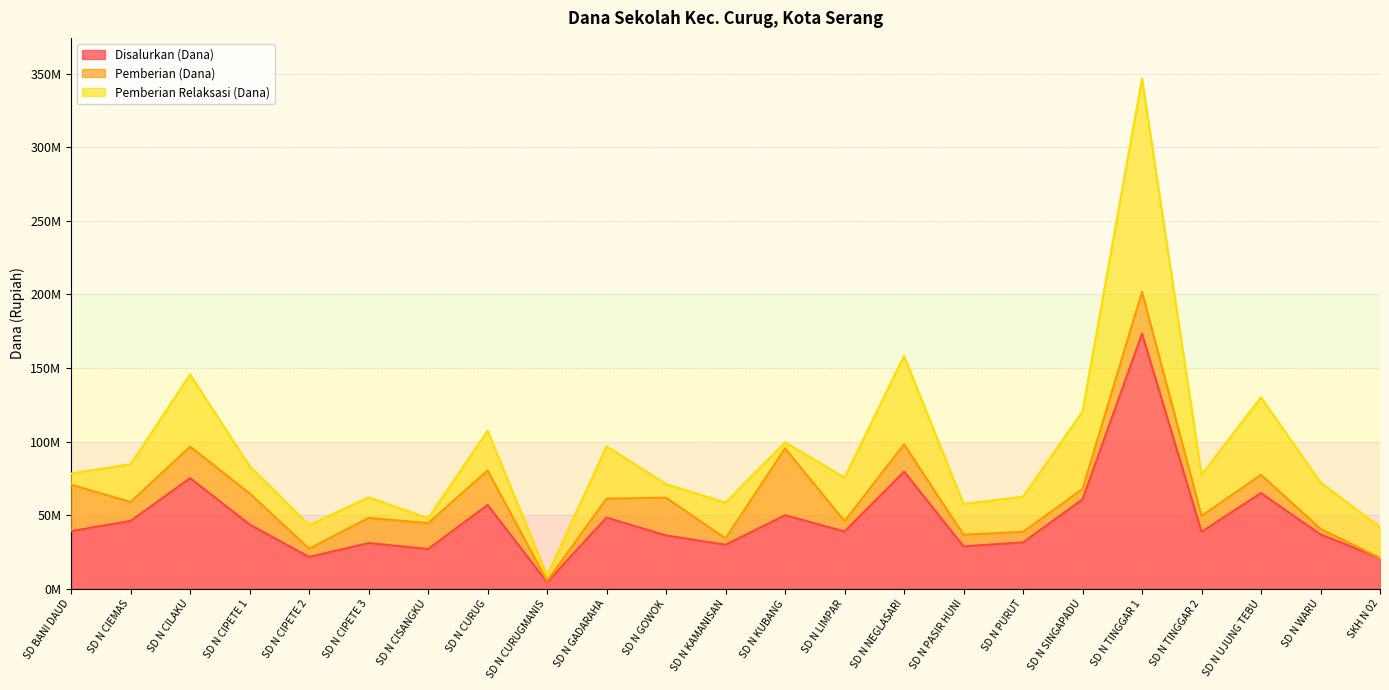

Reading left to right, transcribe all the data shown in this chart.

Disalurkan (Dana): SD BANI DAUD=39150000	SD N CIEMAS=46125000	SD N CILAKU=75150000	SD N CIPETE 1=43650000	SD N CIPETE 2=21600000	SD N CIPETE 3=31050000	SD N CISANGKU=27000000	SD N CURUG=56925000	SD N CURUGMANIS=4500000	SD N GADARAHA=48375000	SD N GOWOK=36225000	SD N KAMANISAN=29925000	SD N KUBANG=49950000	SD N LIMPAR=38925000	SD N NEGLASARI=79650000	SD N PASIR HUNI=28800000	SD N PURUT=31500000	SD N SINGAPADU=60750000	SD N TINGGAR 1=173250000	SD N TINGGAR 2=38700000	SD N UJUNG TEBU=65025000	SD N WARU=36900000	SKH N 02=20925000
Pemberian (Dana): SD BANI DAUD=31500000	SD N CIEMAS=12825000	SD N CILAKU=21375000	SD N CIPETE 1=21150000	SD N CIPETE 2=5625000	SD N CIPETE 3=17100000	SD N CISANGKU=17550000	SD N CURUG=23400000	SD N CURUGMANIS=900000	SD N GADARAHA=12825000	SD N GOWOK=25650000	SD N KAMANISAN=4275000	SD N KUBANG=45450000	SD N LIMPAR=6975000	SD N NEGLASARI=18450000	SD N PASIR HUNI=7875000	SD N PURUT=7200000	SD N SINGAPADU=6975000	SD N TINGGAR 1=28350000	SD N TINGGAR 2=10800000	SD N UJUNG TEBU=12375000	SD N WARU=3825000	SKH N 02=0
Pemberian Relaksasi (Dana): SD BANI DAUD=7650000	SD N CIEMAS=25650000	SD N CILAKU=49050000	SD N CIPETE 1=18450000	SD N CIPETE 2=15975000	SD N CIPETE 3=13950000	SD N CISANGKU=3375000	SD N CURUG=27000000	SD N CURUGMANIS=3600000	SD N GADARAHA=35550000	SD N GOWOK=9225000	SD N KAMANISAN=24300000	SD N KUBANG=4050000	SD N LIMPAR=29700000	SD N NEGLASARI=60075000	SD N PASIR HUNI=20925000	SD N PURUT=23850000	SD N SINGAPADU=52650000	SD N TINGGAR 1=144900000	SD N TINGGAR 2=27900000	SD N UJUNG TEBU=52650000	SD N WARU=31500000	SKH N 02=20925000